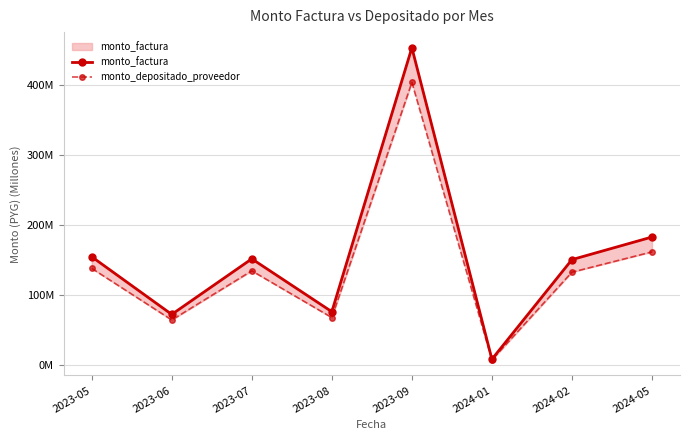

What is the difference between the second highest and second lowest values in the monto_depositado_proveedor series?

97.2